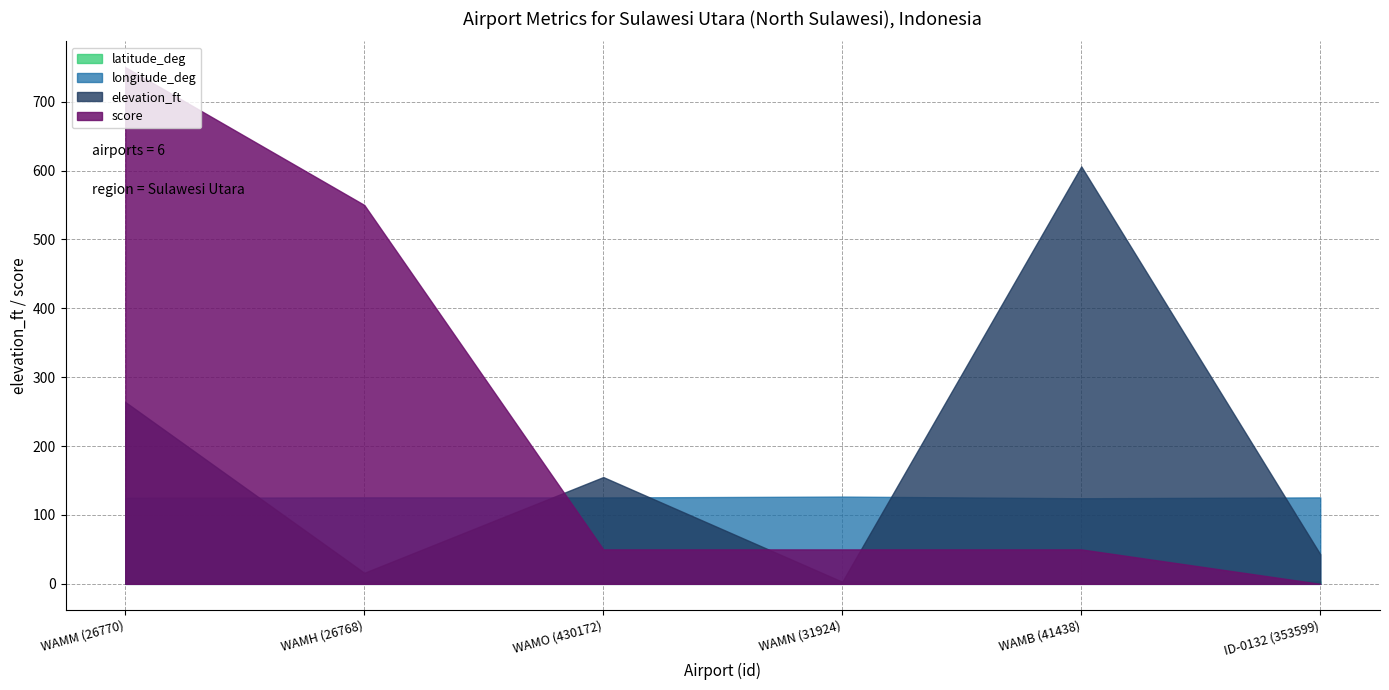

List the series in order of their overall mean, highest first.

score, elevation_ft, longitude_deg, latitude_deg